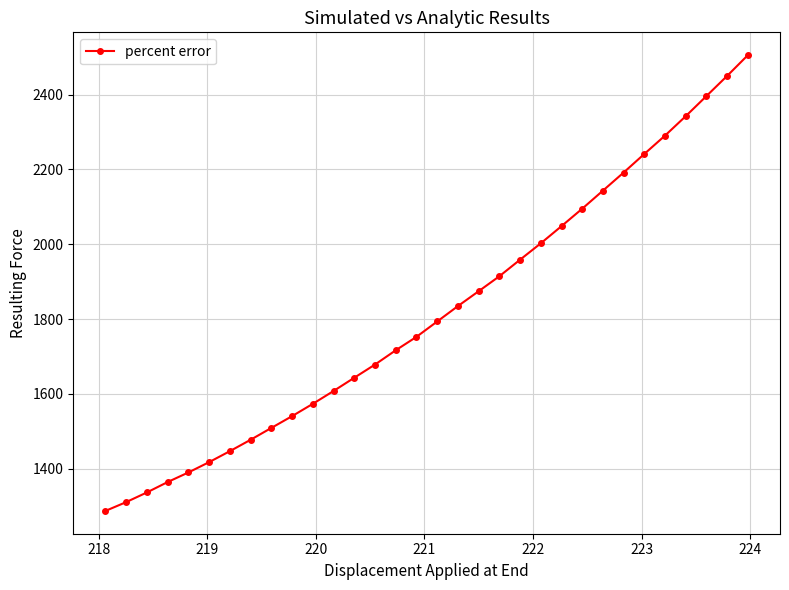

What is the greatest value displayed?

2505.7